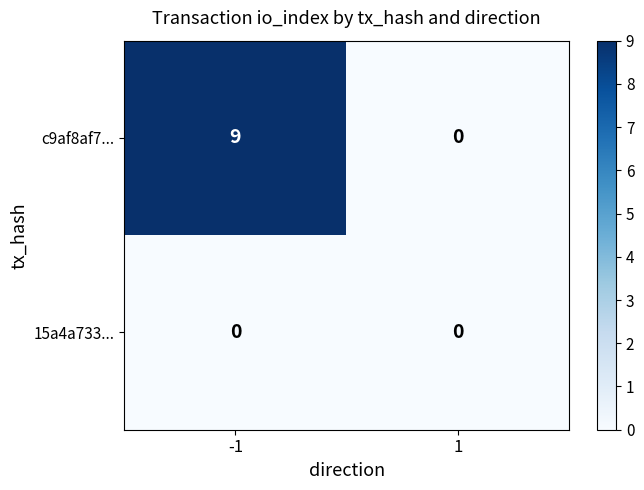

How many data points in c9af8af7... are less than 9?

1